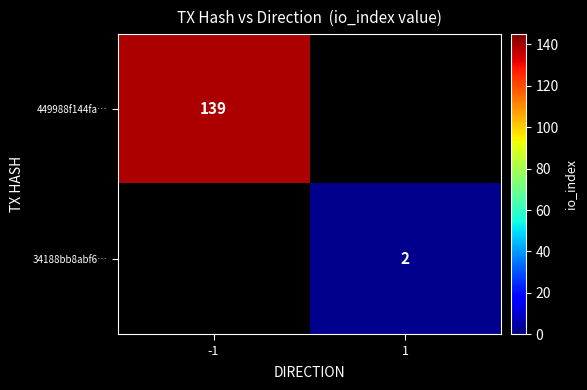

Is the value of 34188bb8abf6… at 1 greater than the value of 449988f144fa… at -1?

No